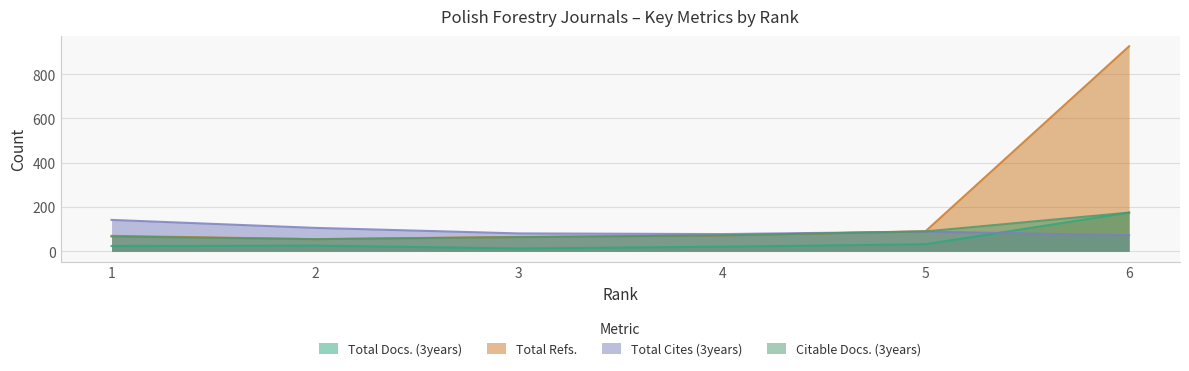

What is the minimum value for Total Cites (3years)?

73